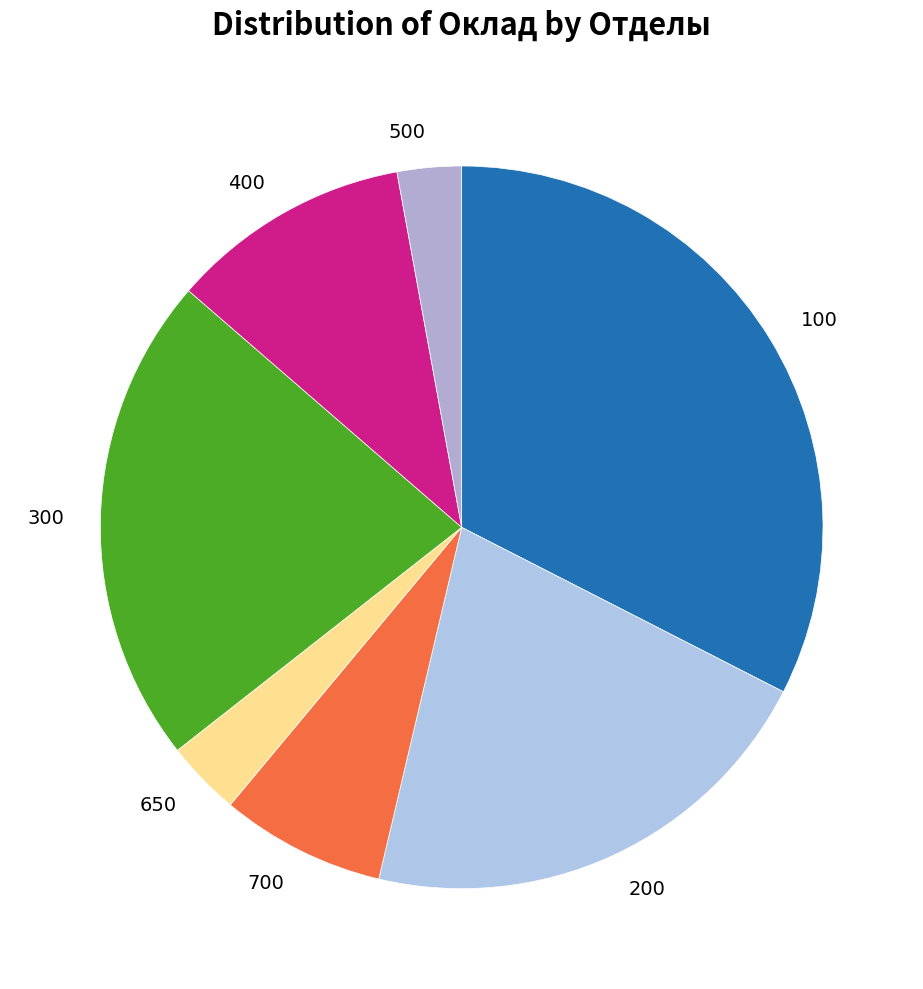

Does 200 represent more than half of the total?

No